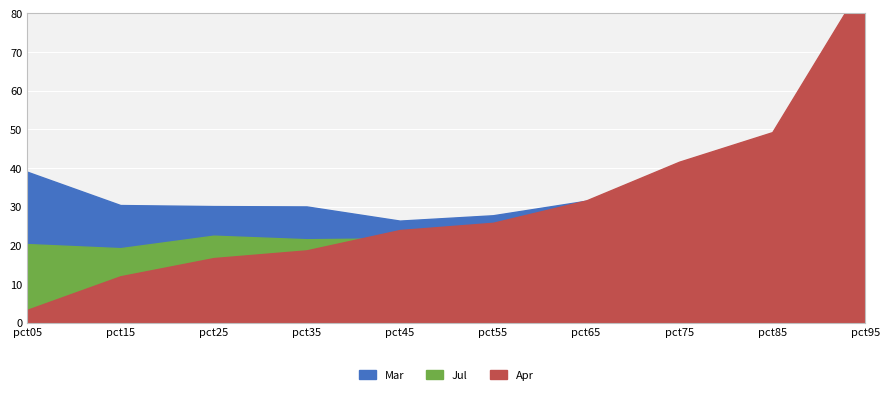

List the labels in order of Jul value, smallest first.

pct95, pct55, pct65, pct15, pct05, pct35, pct45, pct25, pct85, pct75